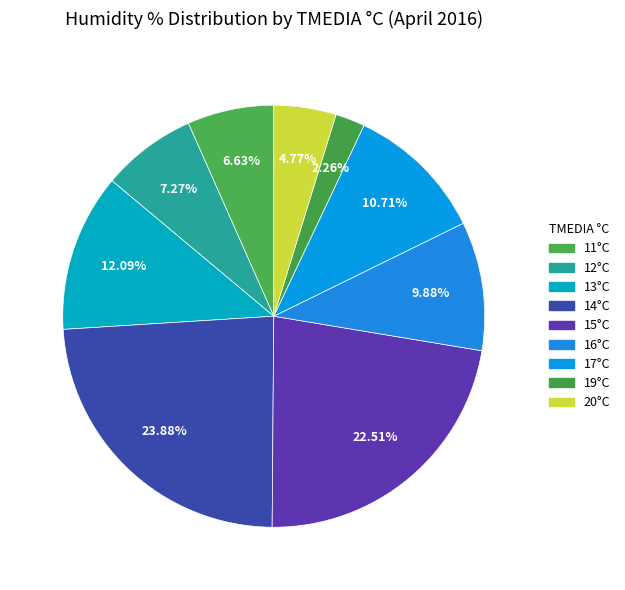

Does any single category account for the majority?

No